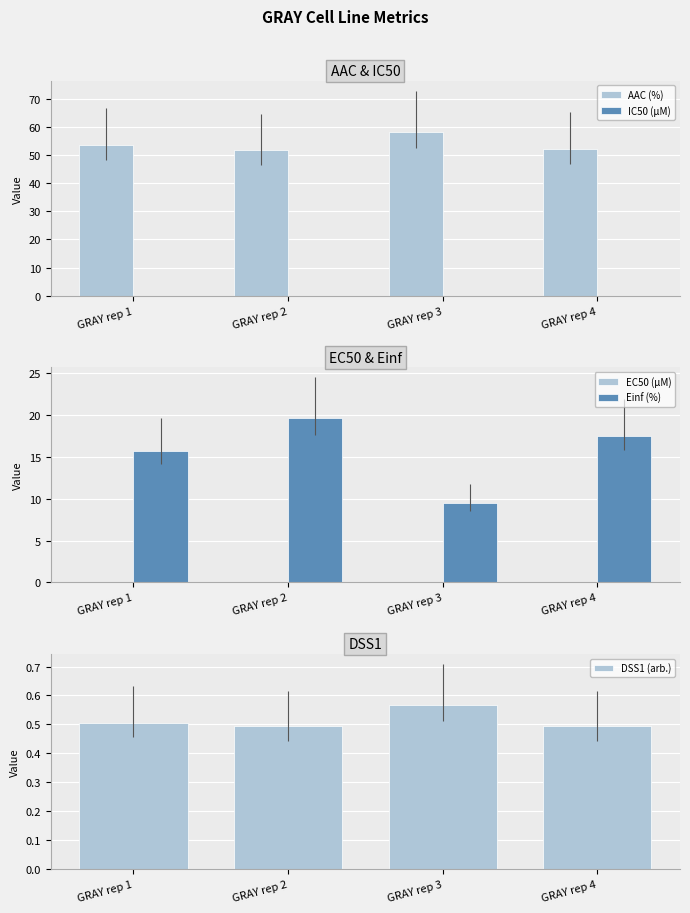

Which series has the largest total across all categories?

AAC (%)